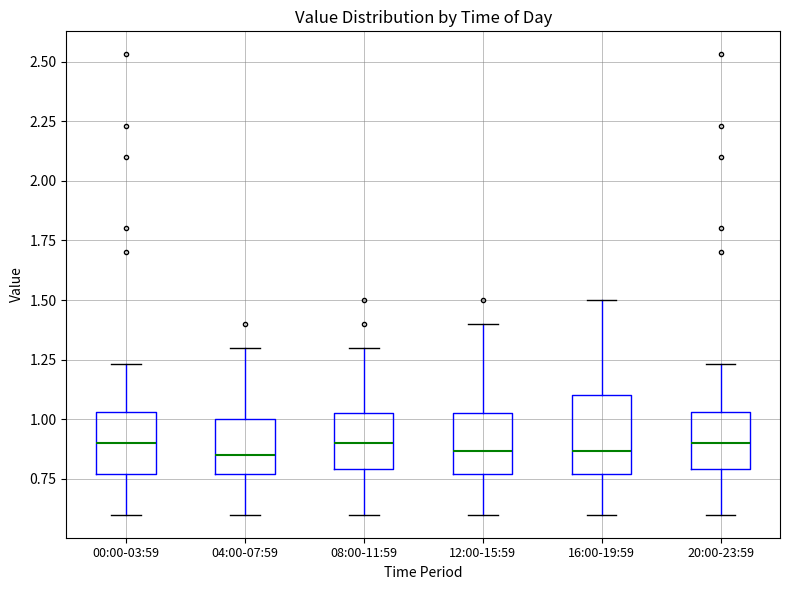

Reading left to right, read every box against the y-axis: the position of its median line, the range the box covers, and the ends of its whiskers. The values are not printed on the chart, so give them approximately, as read against the axis.

00:00-03:59: median 0.90, box 0.75 to 1.05, whiskers 0.60 to 1.25
04:00-07:59: median 0.85, box 0.75 to 1.00, whiskers 0.60 to 1.30
08:00-11:59: median 0.90, box 0.80 to 1.05, whiskers 0.60 to 1.30
12:00-15:59: median 0.85, box 0.75 to 1.05, whiskers 0.60 to 1.40
16:00-19:59: median 0.85, box 0.75 to 1.10, whiskers 0.60 to 1.50
20:00-23:59: median 0.90, box 0.80 to 1.05, whiskers 0.60 to 1.25